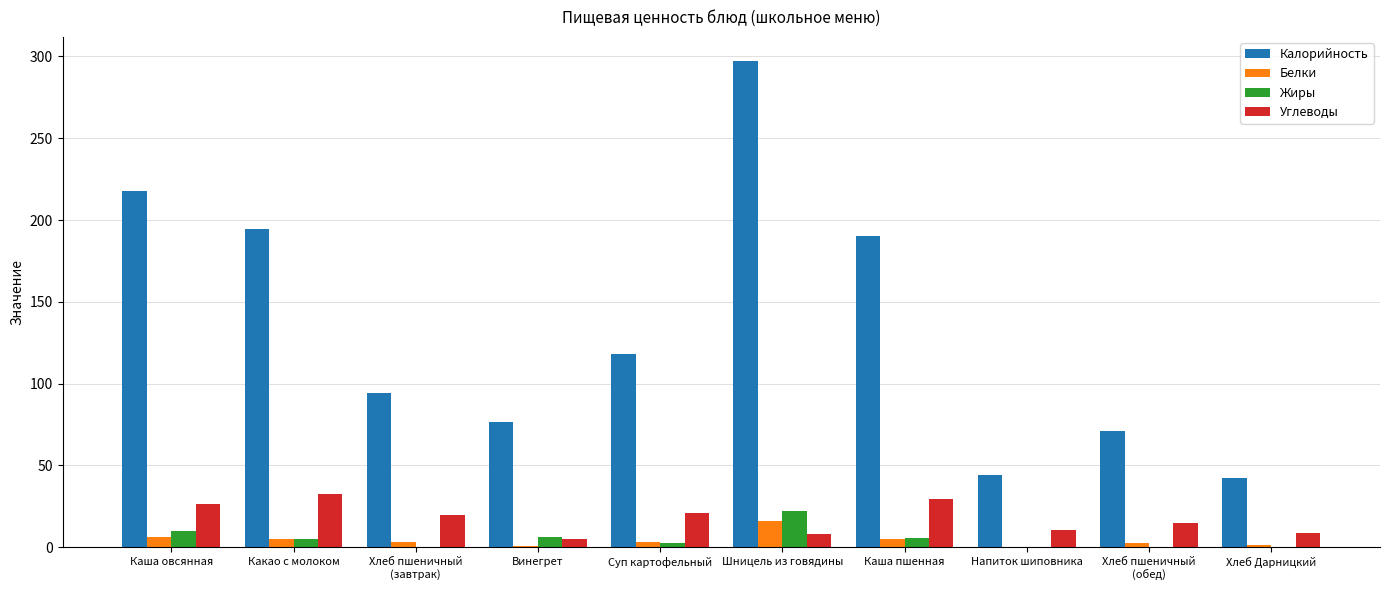

The Жиры series shows 0.2 at Хлеб пшеничный
(обед). True or false?

True